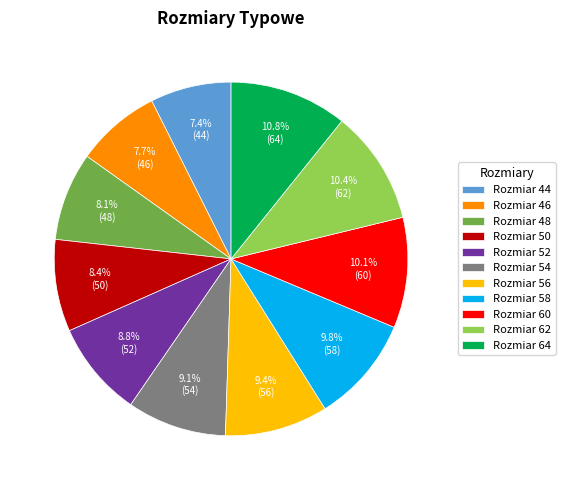

Is there any slice that represents more than half of the pie?

No